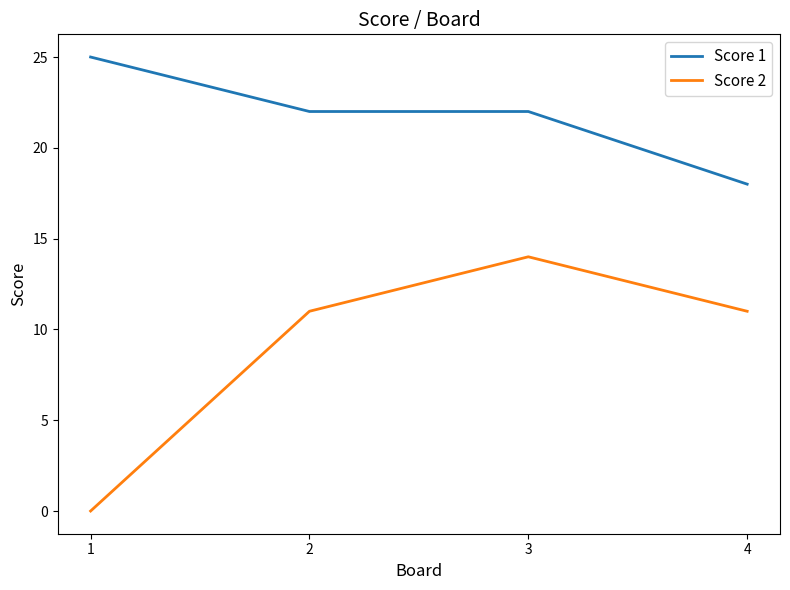

How many lines are shown in the chart?

2